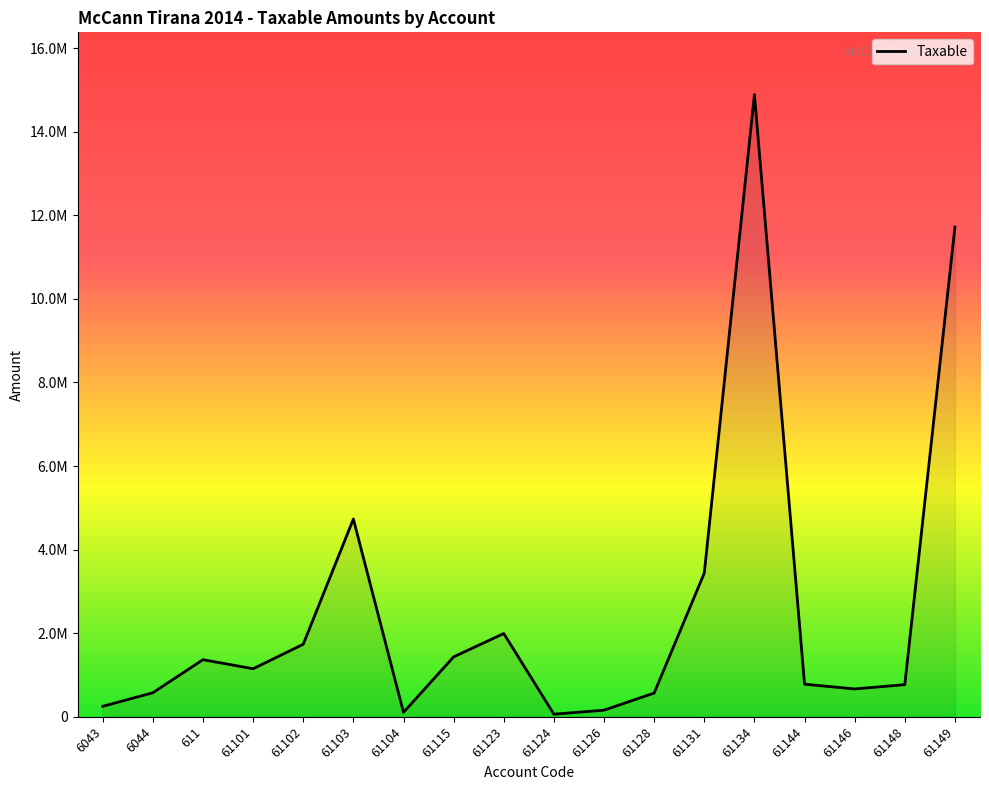

List the labels in order of value, smallest first.

61124, 61104, 61126, 6043, 61128, 6044, 61146, 61148, 61144, 61101, 611, 61115, 61102, 61123, 61131, 61103, 61149, 61134